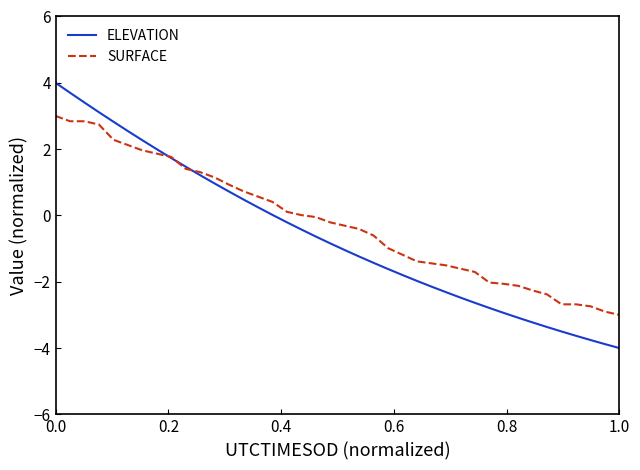

Which series ends up on top after the final intersection of SURFACE and ELEVATION?

SURFACE